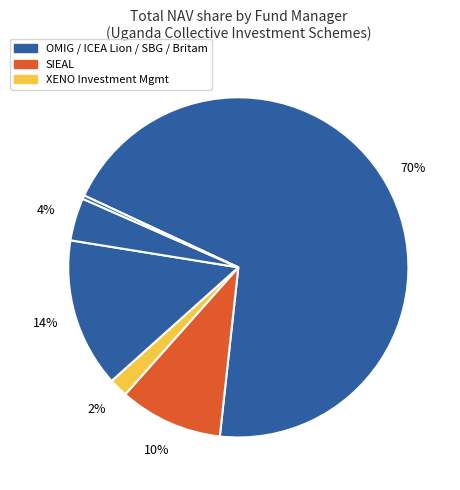

To the nearest percent, what is the difference between the largest and smallest slice percentages?

70%